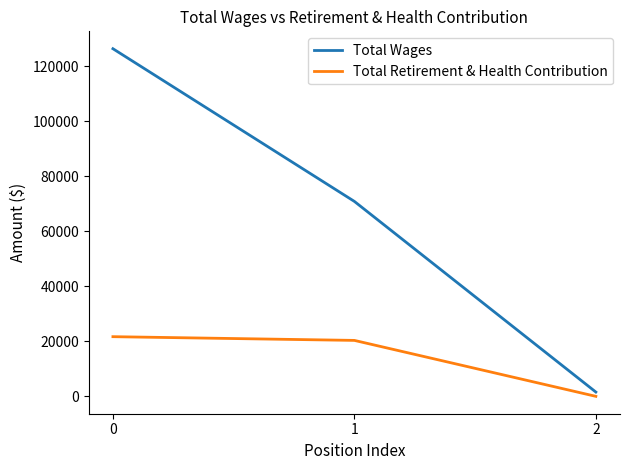

How many distinct data groups are displayed?

2